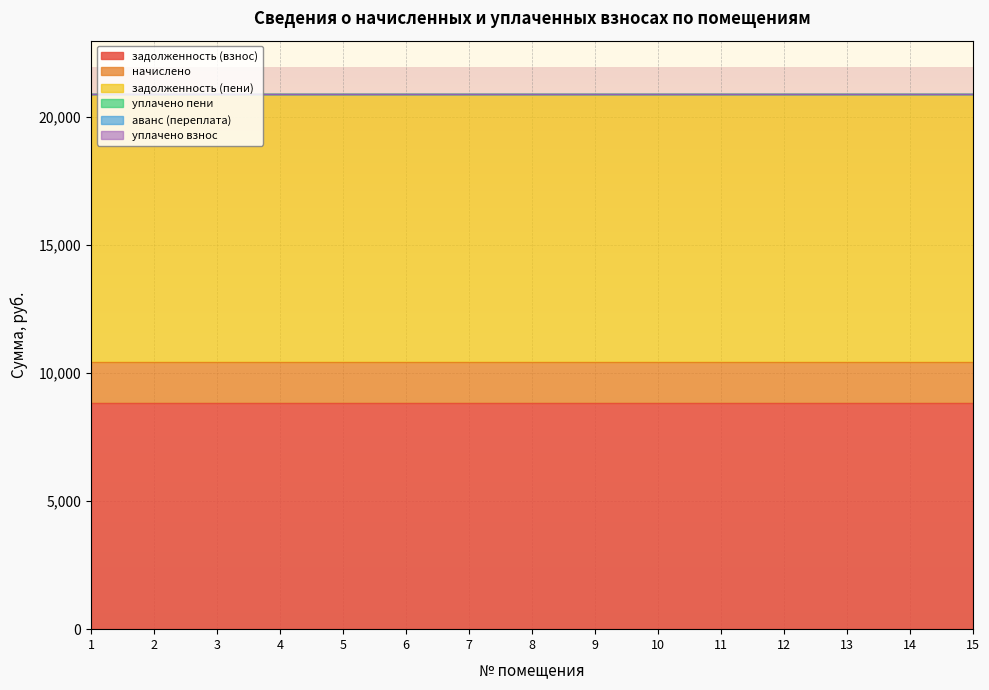

Which series has the widest spread of values?

задолженность (взнос)